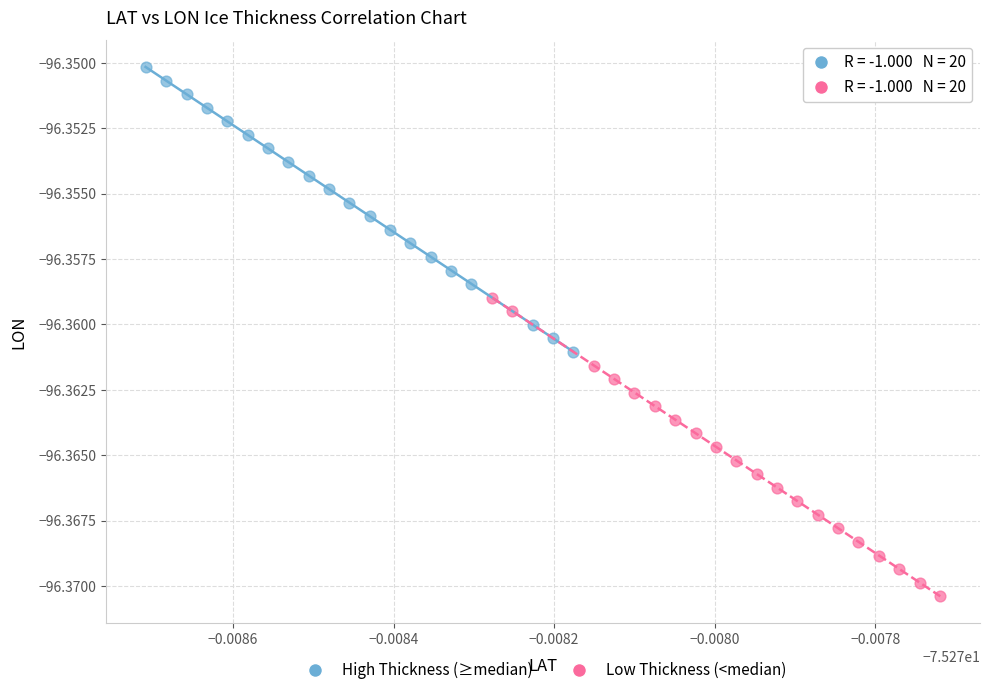

Which series contains the lowest Y value?

Low Thickness (<median)